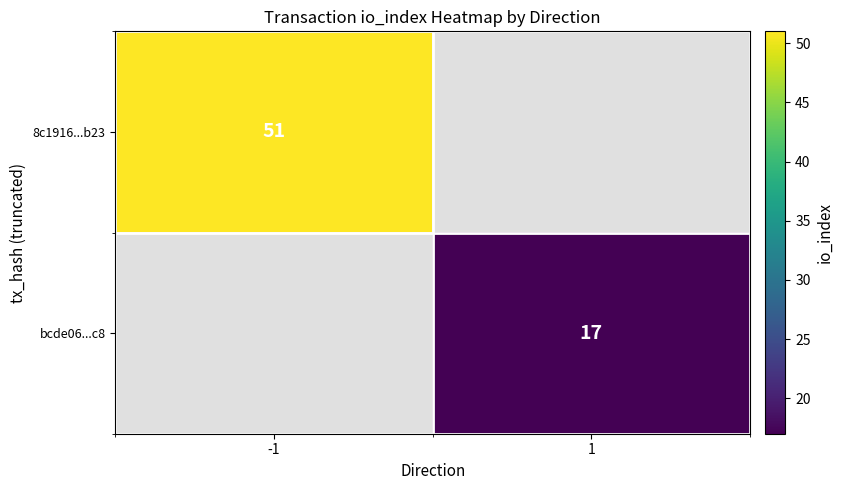

The bcde06...c8 series shows 17 at 1. True or false?

True